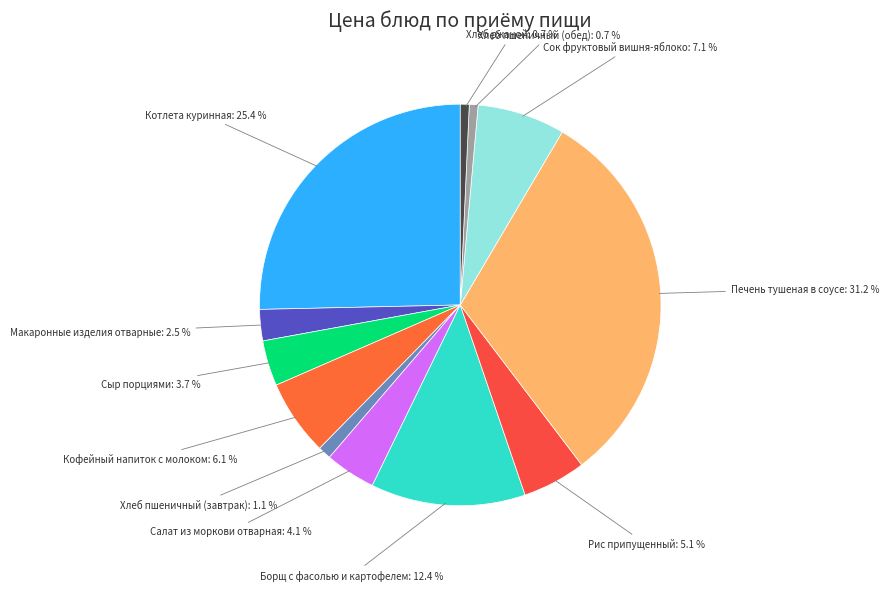

Does Борщ с фасолью и картофелем represent more than half of the total?

No